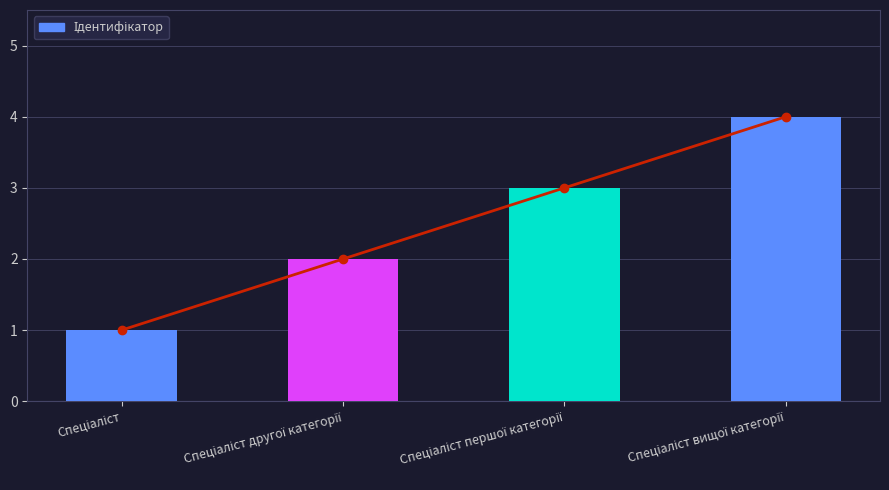

Rank the categories by value from lowest to highest.

Спеціаліст, Спеціаліст другої категорії, Спеціаліст першої категорії, Спеціаліст вищої категорії